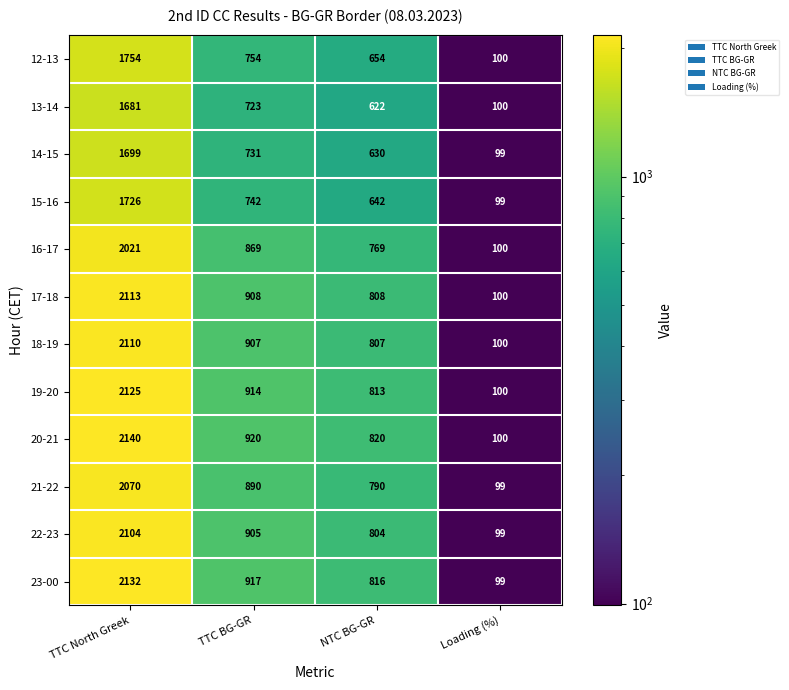

Where does the 18-19 series first go above 907?

TTC North Greek